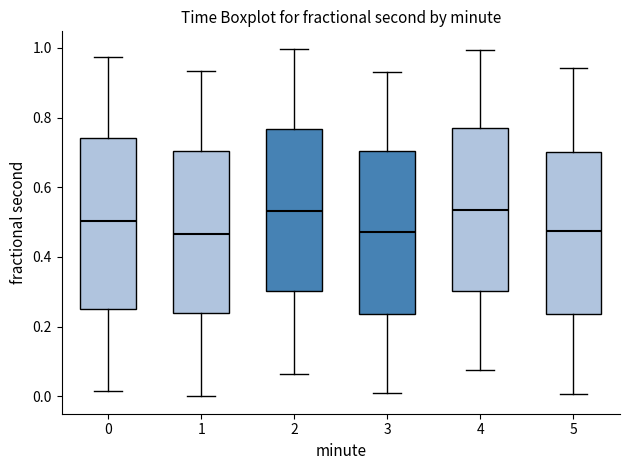

Which box is the tallest, from its lower edge to its upper edge?

0